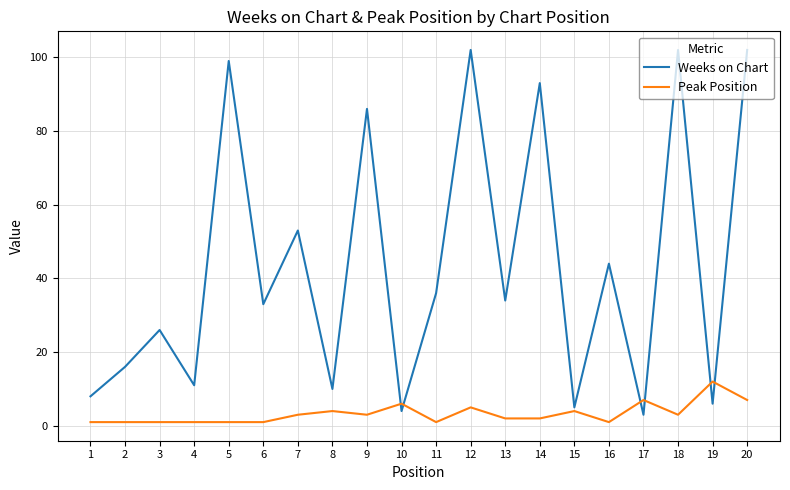

Rank the series by their maximum value, from lowest to highest.

Peak Position, Weeks on Chart